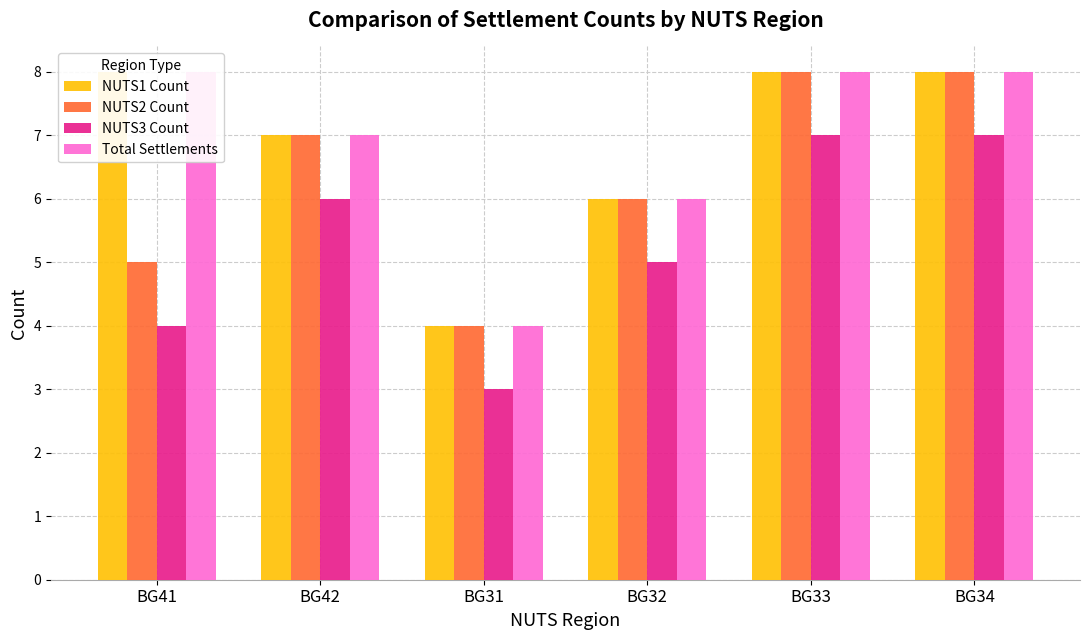

Reading right to left, what are all the values shown in this chart?

NUTS1 Count: 8	8	6	4	7	8
NUTS2 Count: 8	8	6	4	7	5
NUTS3 Count: 7	7	5	3	6	4
Total Settlements: 8	8	6	4	7	8